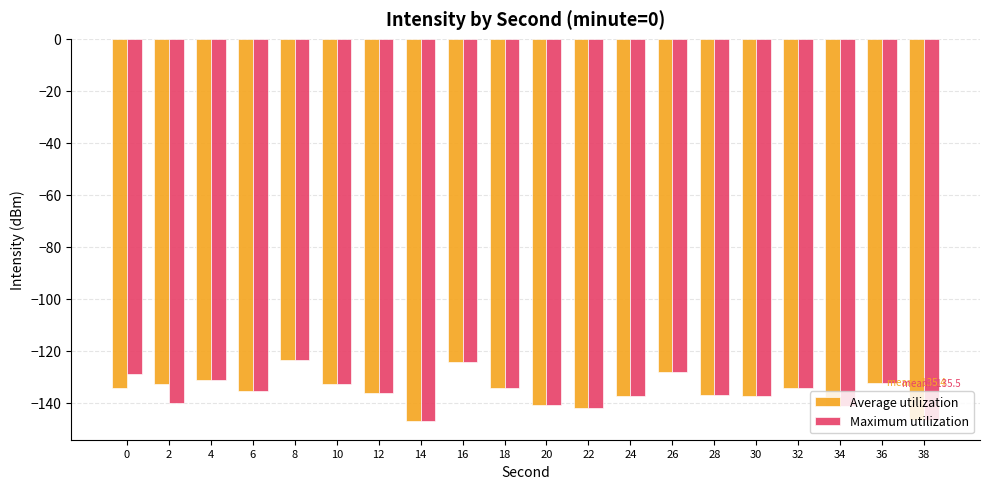

The Average utilization series shows -137.5 at 30. True or false?

True